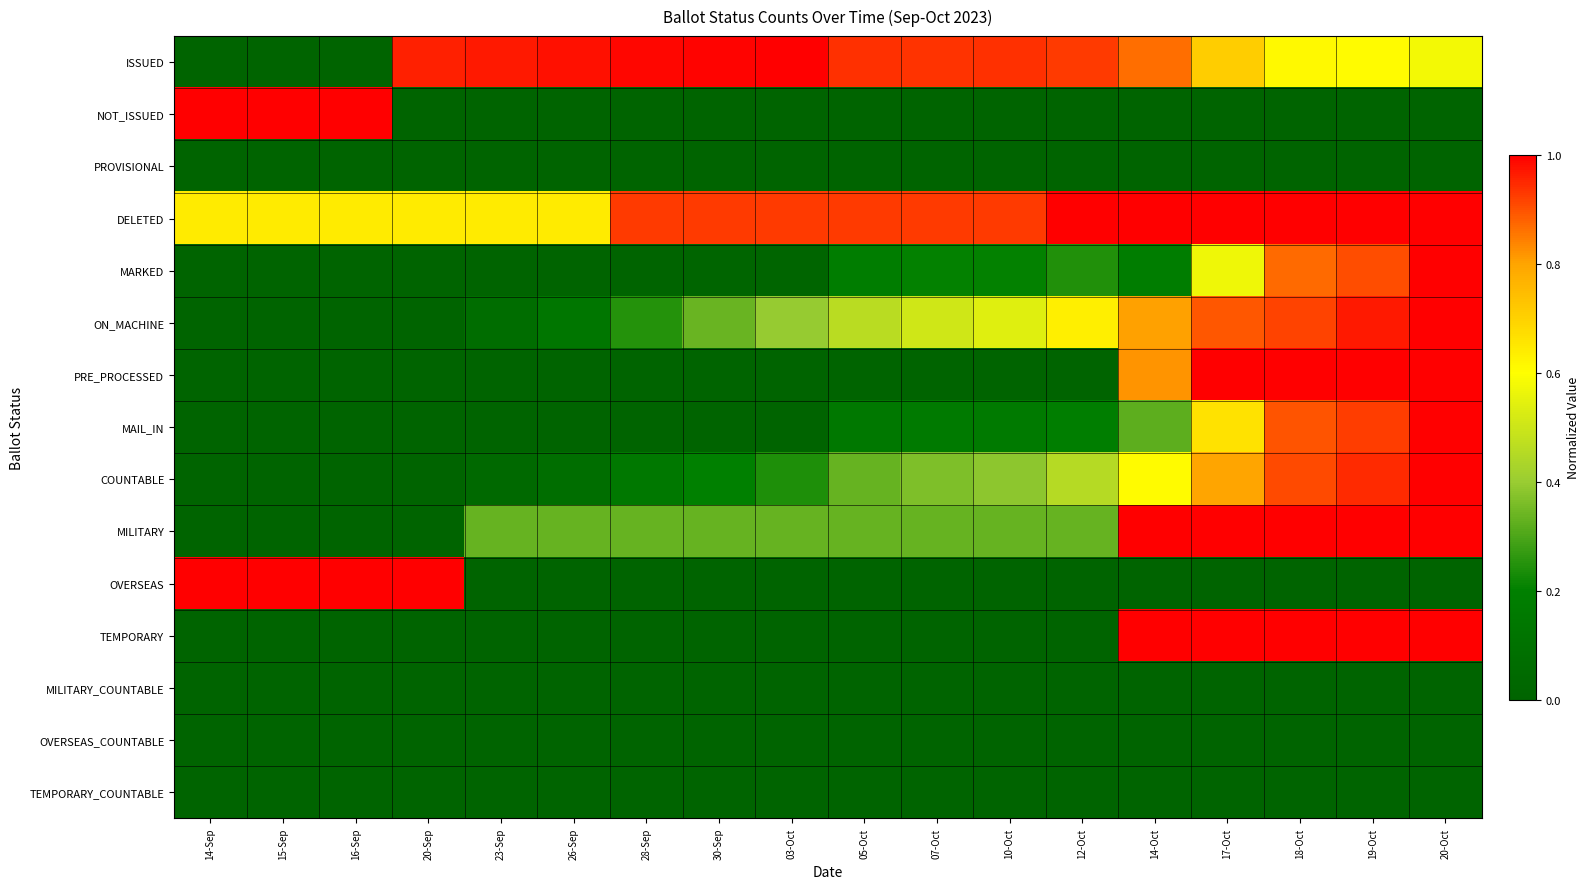

Count the number of data series in this chart.

15